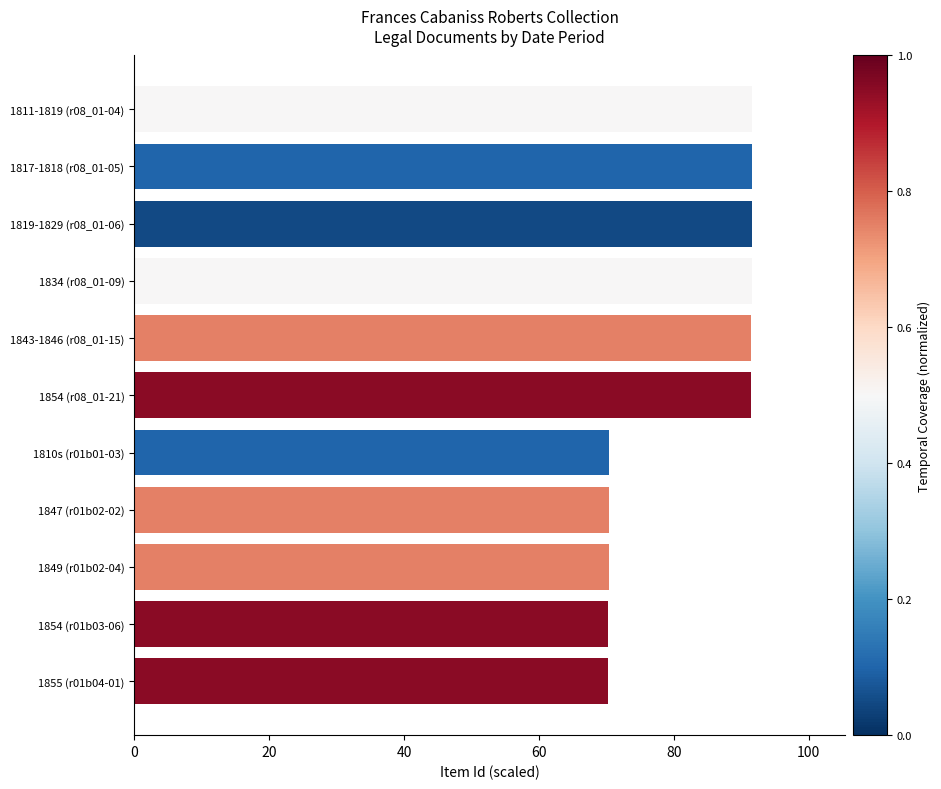

True or false: the data shows 91.6 at 1811-1819 (r08_01-04).

True